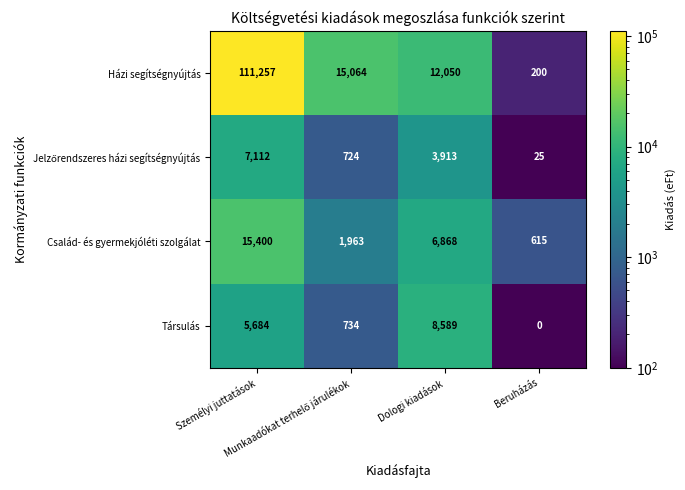

Which series has the largest range (max minus min)?

Házi segítségnyújtás